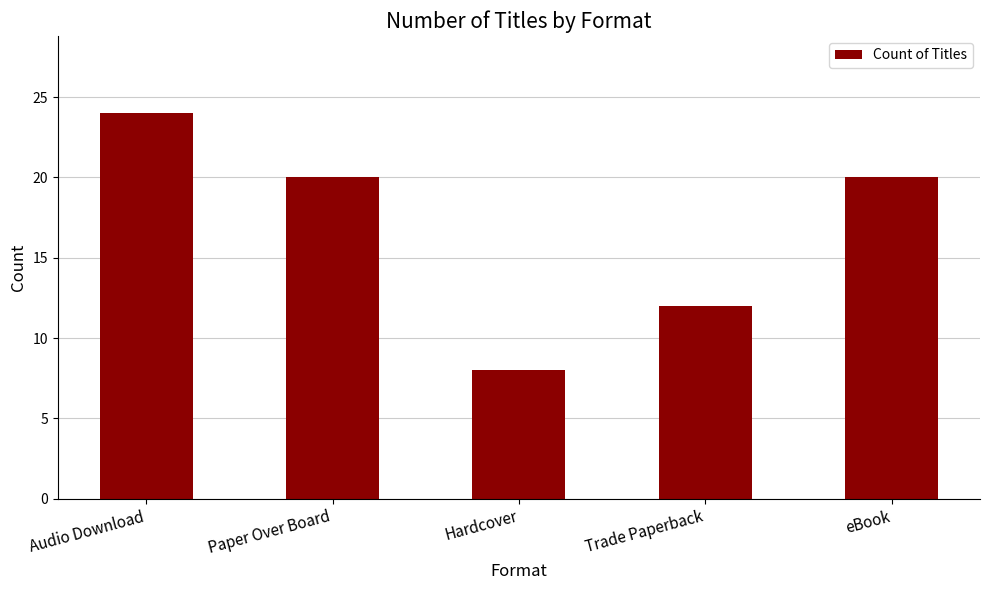

What is the smallest value displayed?

8